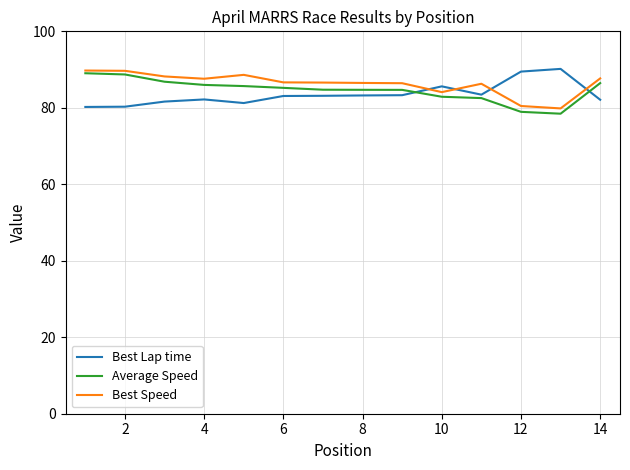

What is the highest value of the Best Speed series?

89.7